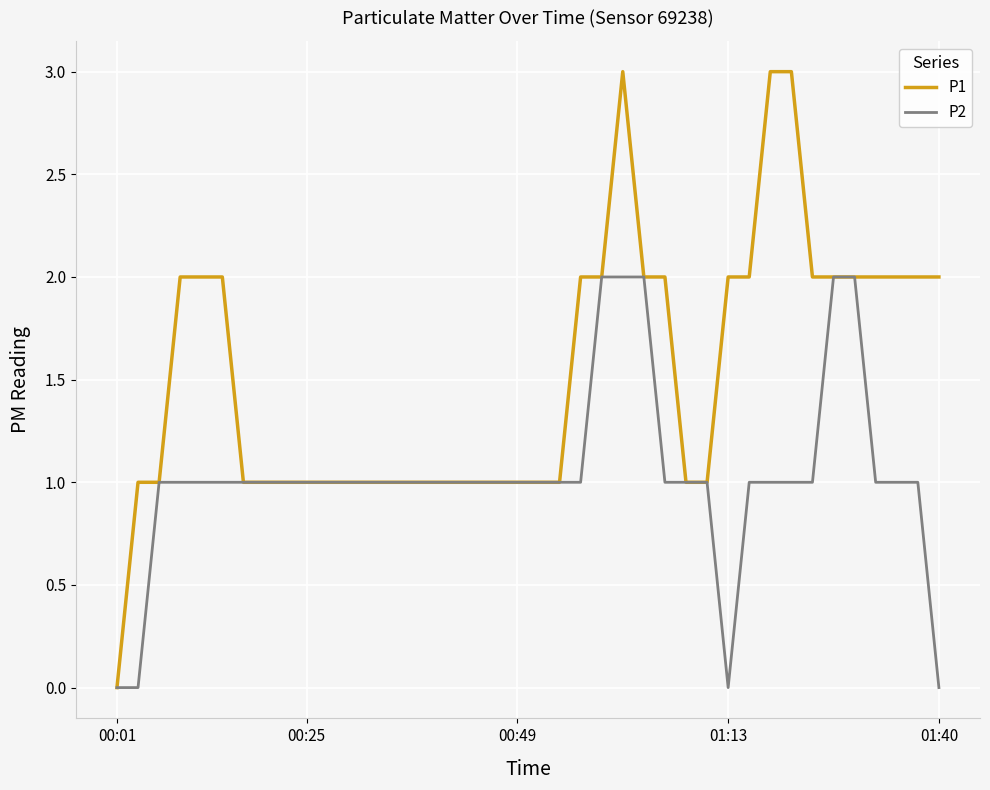

List the series in order of their overall mean, highest first.

P1, P2